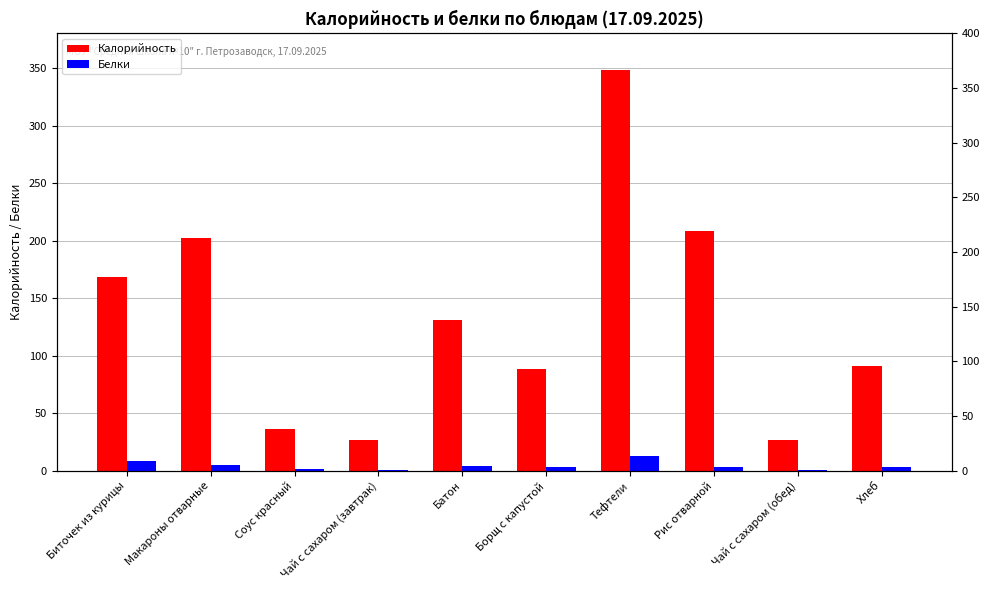

What is the value of the Белки bar at the 1st from the left?

8.3